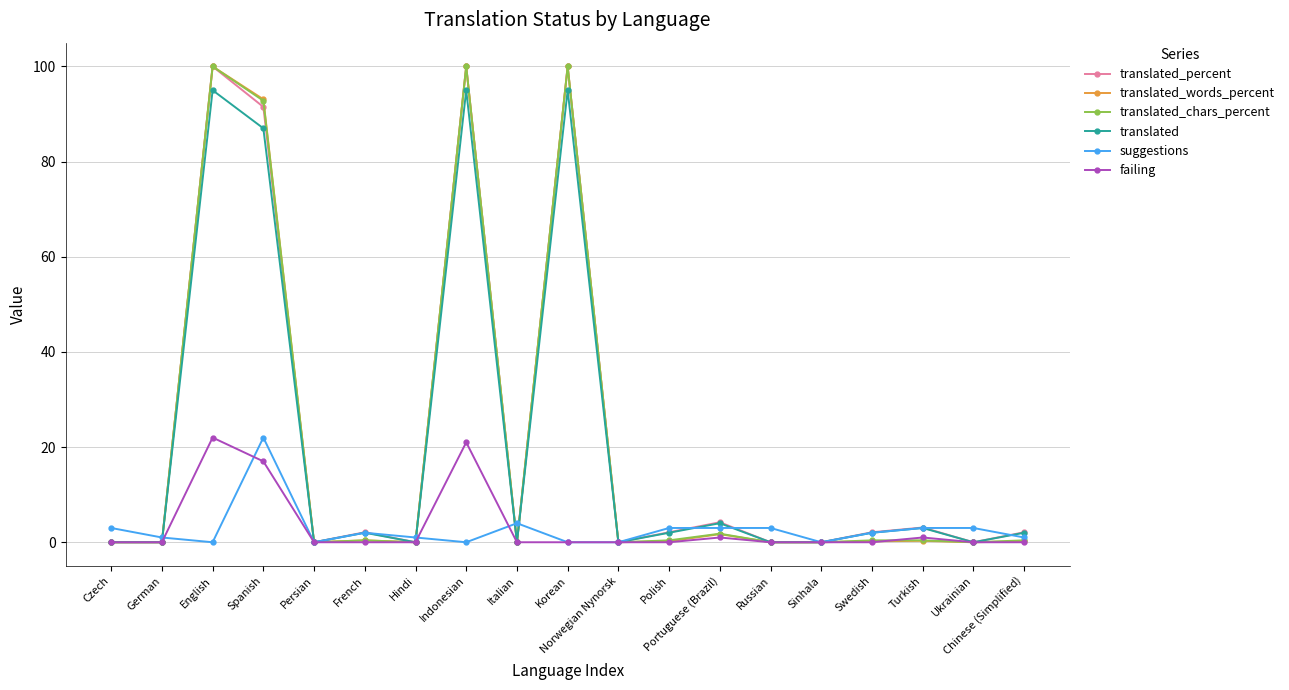

Is the value of suggestions at Italian greater than the value of translated_percent at Spanish?

No